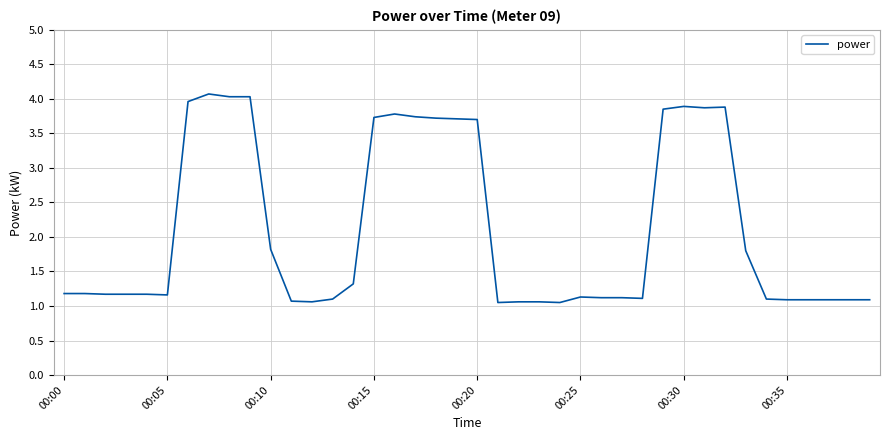

What is the difference between the maximum and minimum values?

3.0